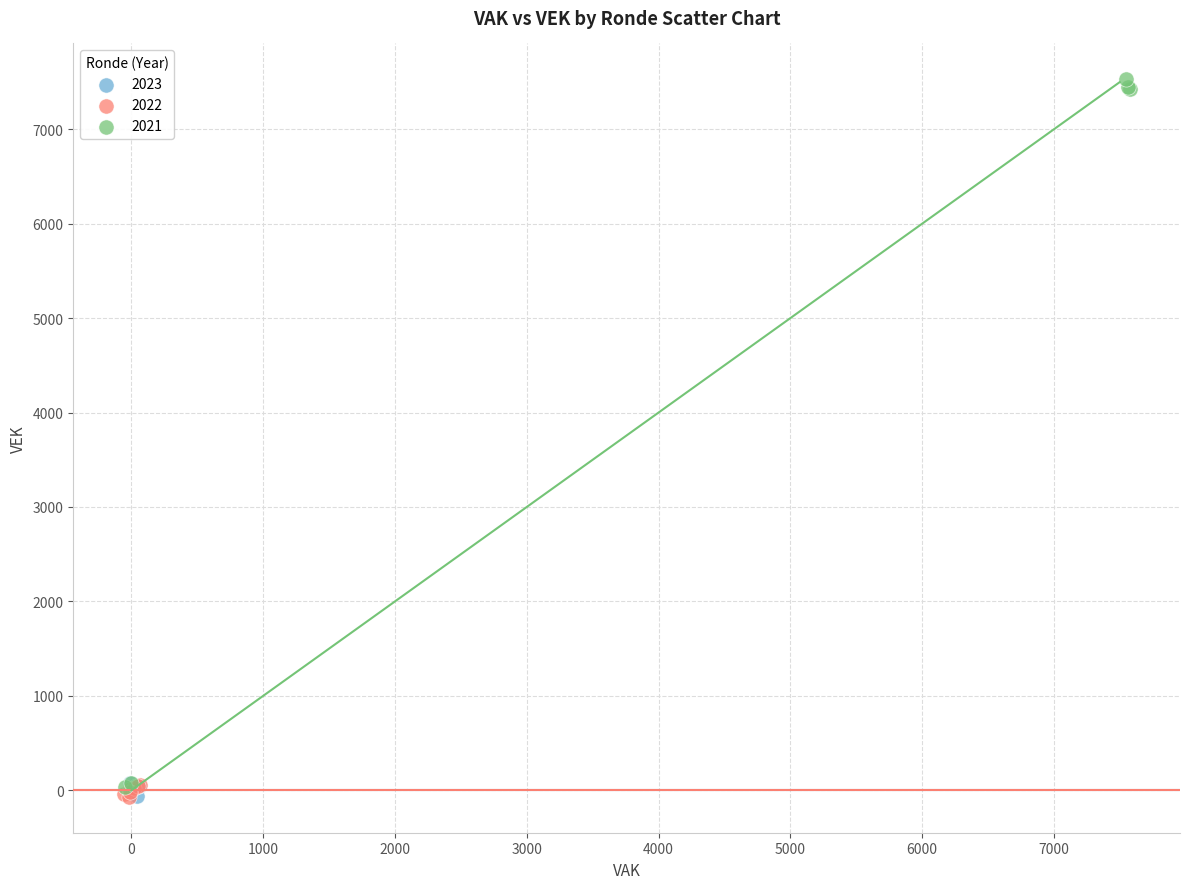

Which series reaches the maximum Y coordinate?

2021